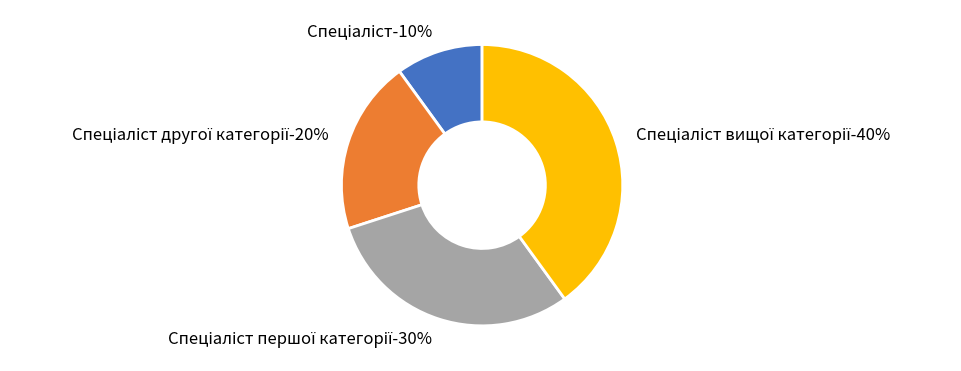

The Спеціаліст другої категорії slice represents 20% of the pie. True or false?

True